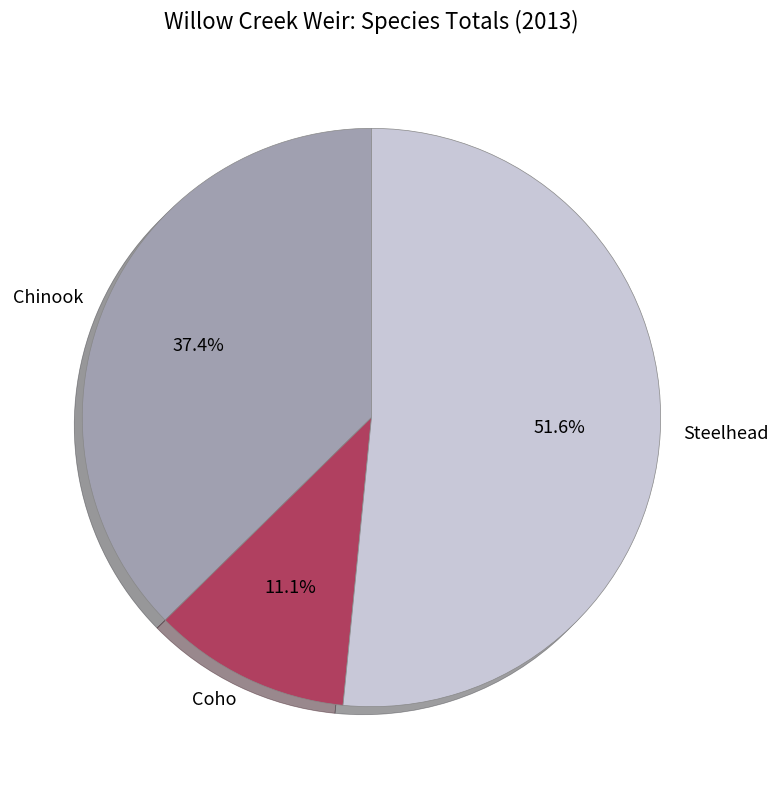

Count the number of slices in the pie.

3